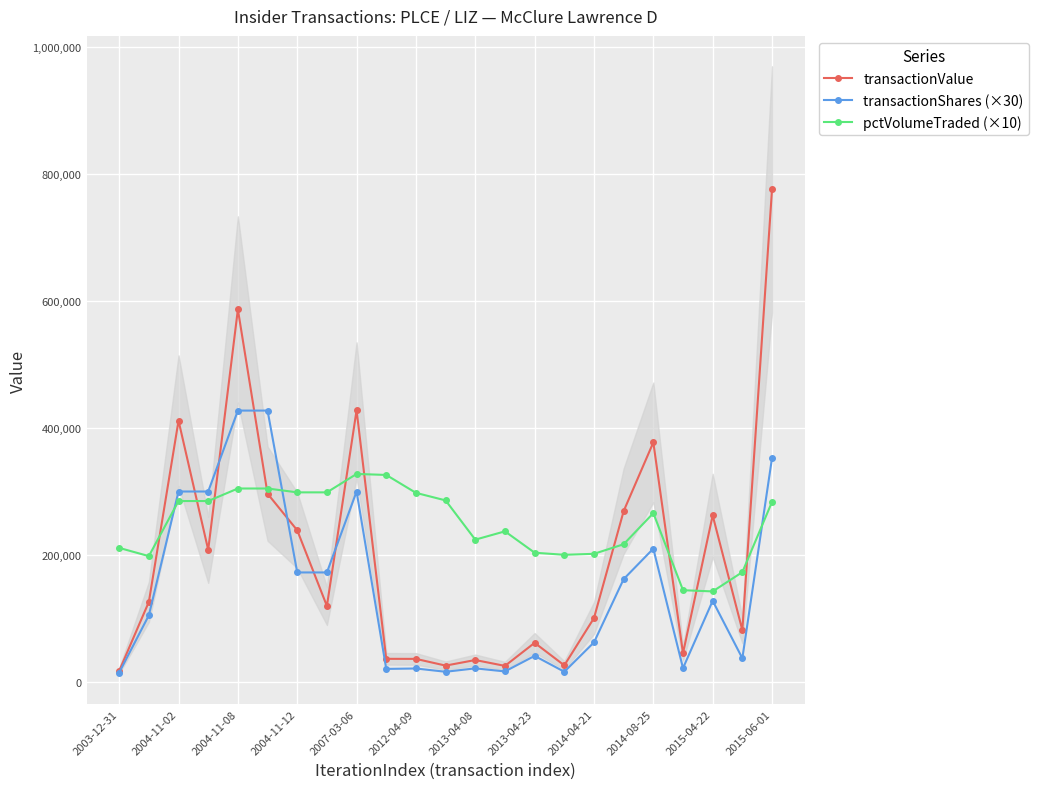

The pctVolumeTraded (×10) series shows 451349 at 2013-04-23. True or false?

False